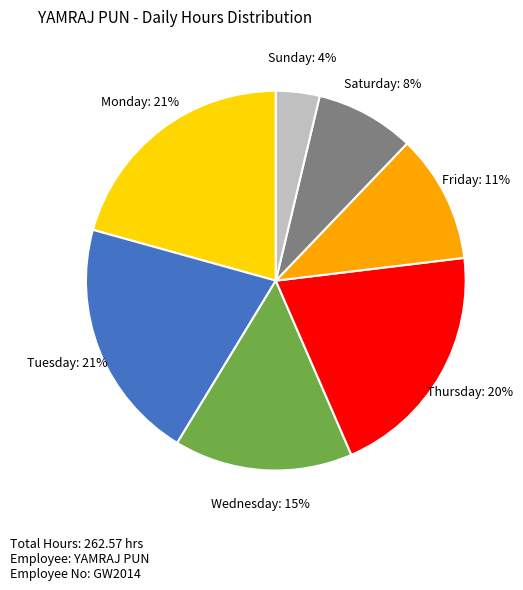

To the nearest percent, what is the difference between the largest and smallest slice percentages?

17%